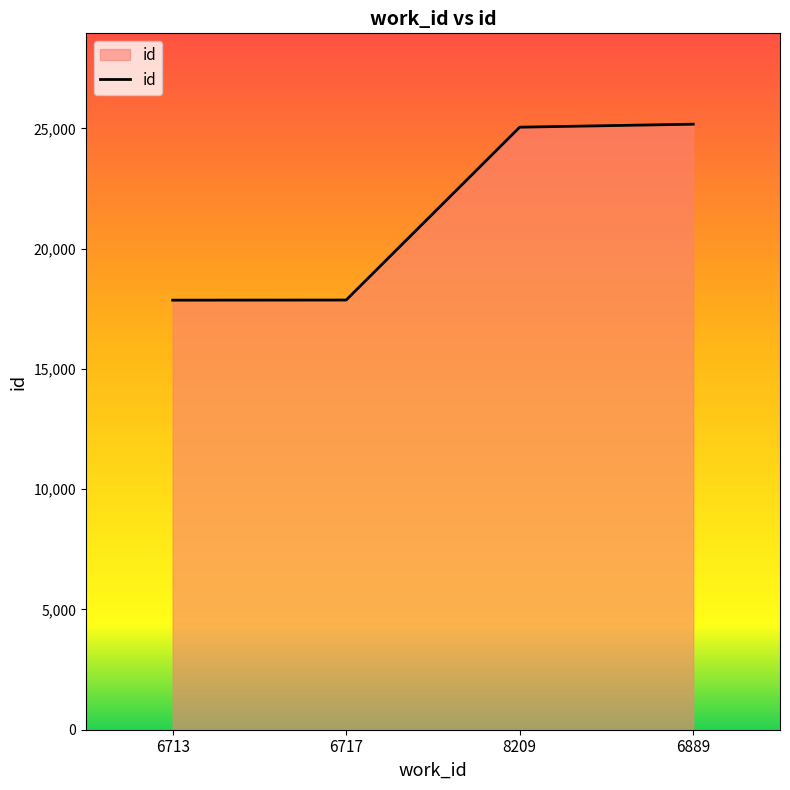

At which label is the value closest to 21517?

8209